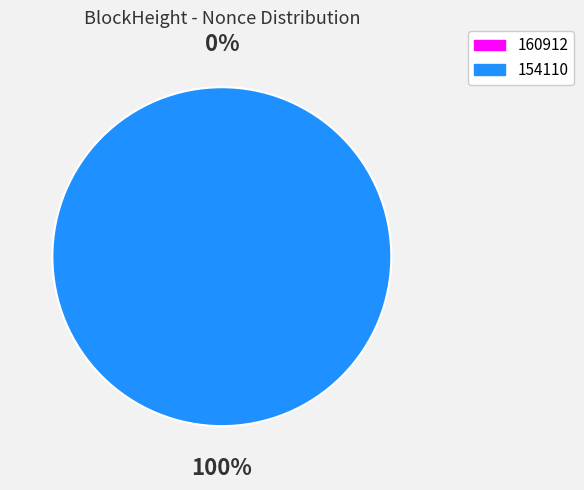

To the nearest percent, what is the difference between the largest and smallest slice percentages?

100%